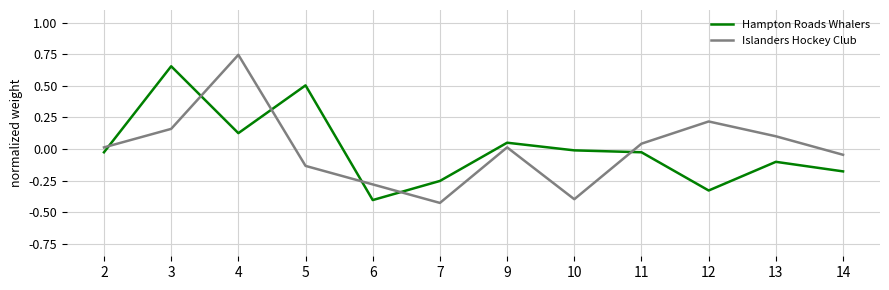

What is the sum of the Hampton Roads Whalers values at 9 and 5?

0.6